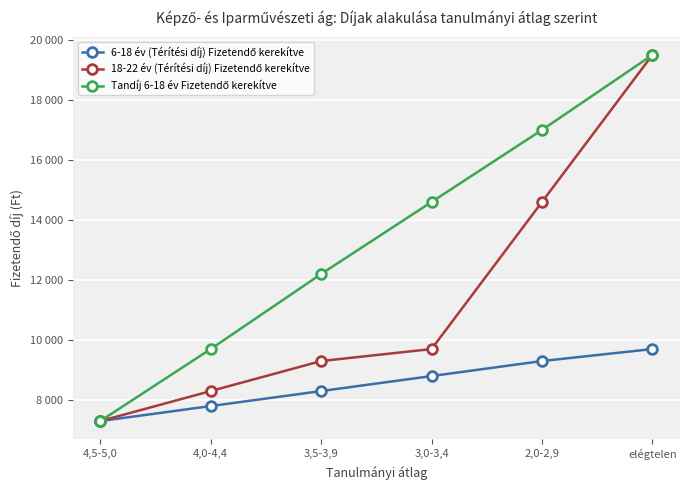

True or false: 6-18 év (Térítési díj) Fizetendő kerekítve and Tandíj 6-18 év Fizetendő kerekítve intersect in this chart.

False